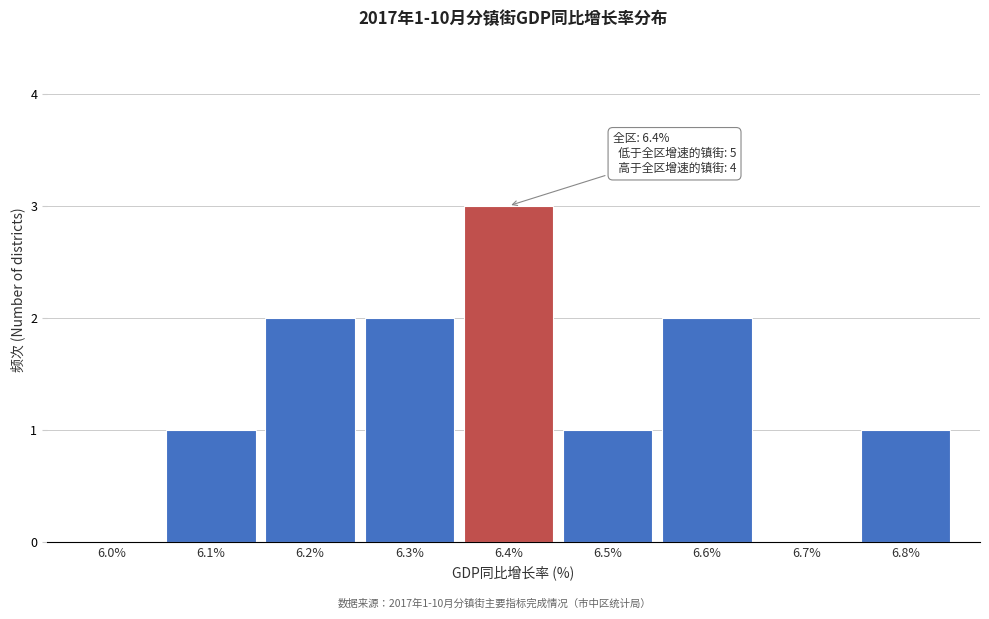

Reading left to right, transcribe all the data shown in this chart.

6.0%=0	6.1%=1	6.2%=2	6.3%=2	6.4%=3	6.5%=1	6.6%=2	6.7%=0	6.8%=1